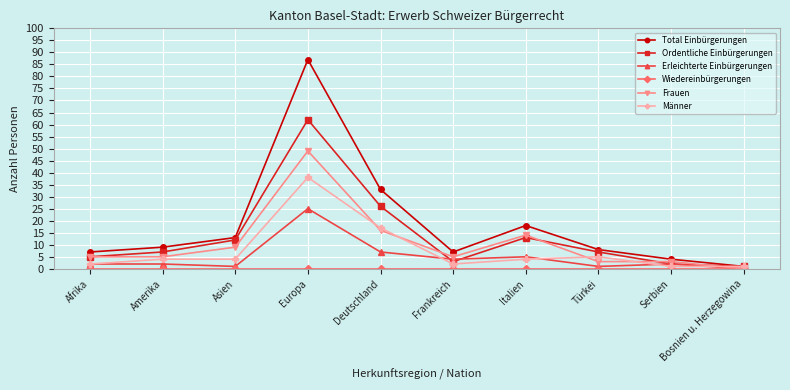

What position from the left is Italien?

7